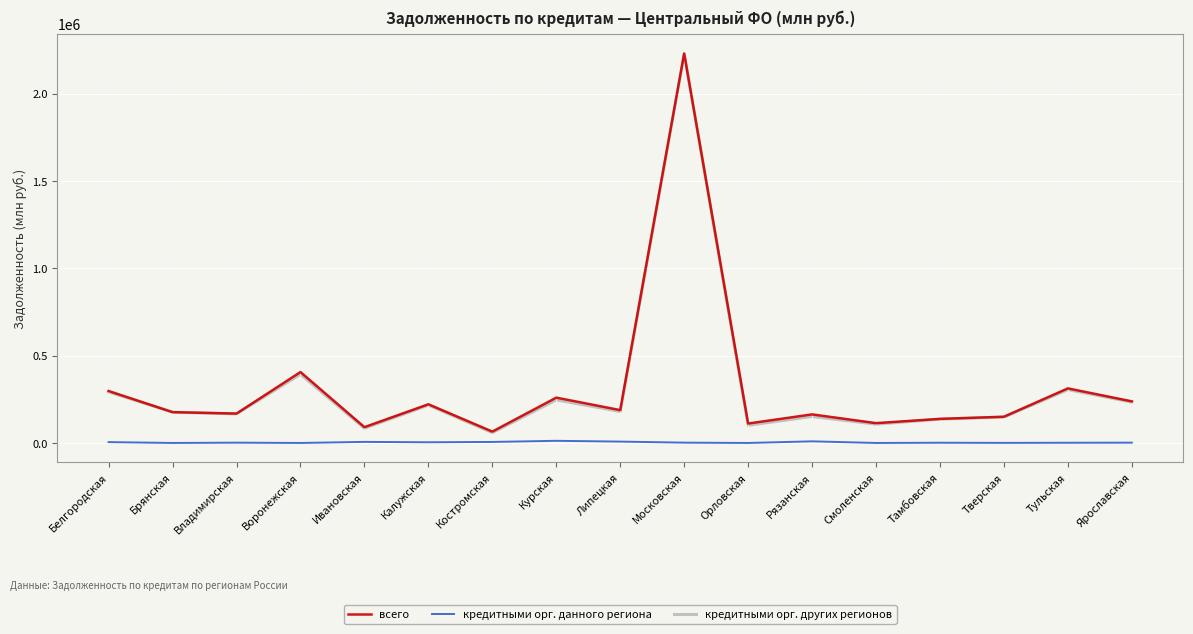

True or false: кредитными орг. других регионов has a value of 101246 at Орловская.

True